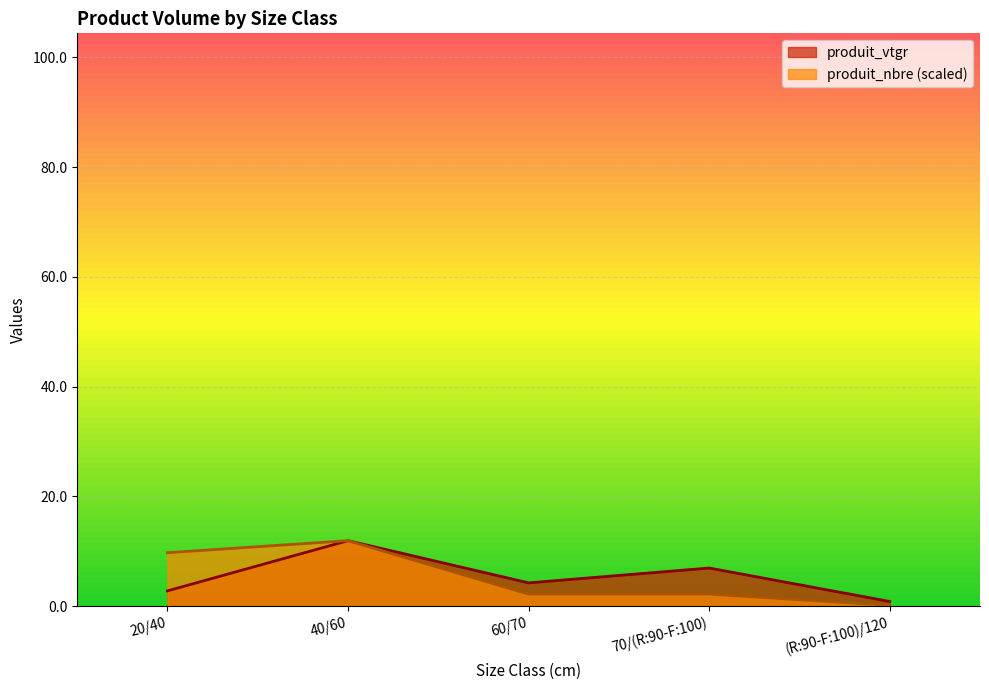

How many values in the produit_vtgr series exceed 4?

3